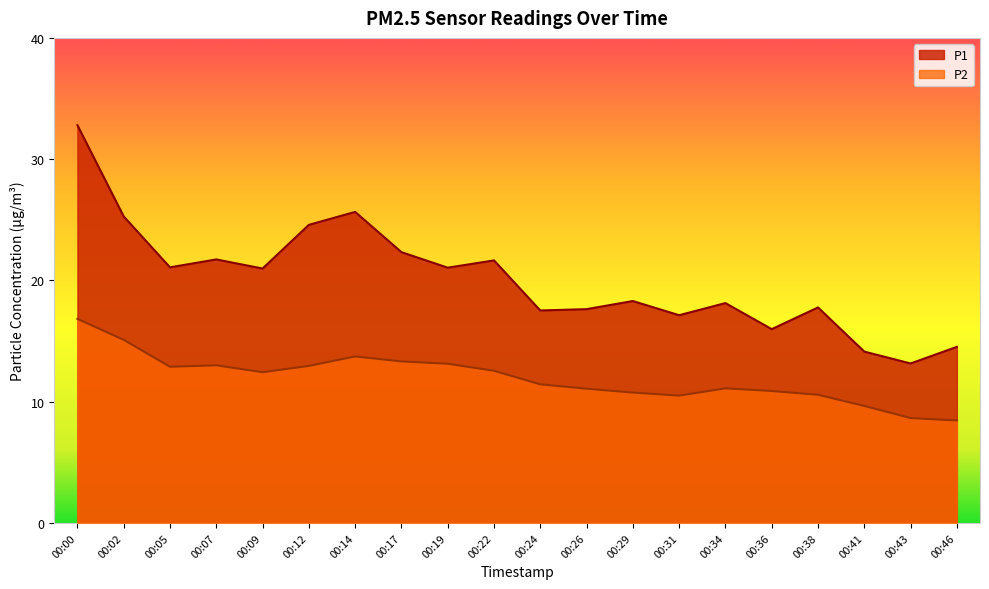

True or false: P1 has a value of 14.1 at 00:41.

True